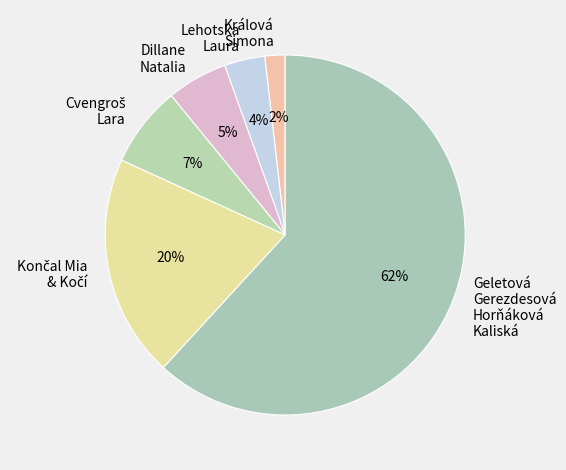

Which has a higher value, Dillane Natalia or Králová Simona?

Dillane Natalia